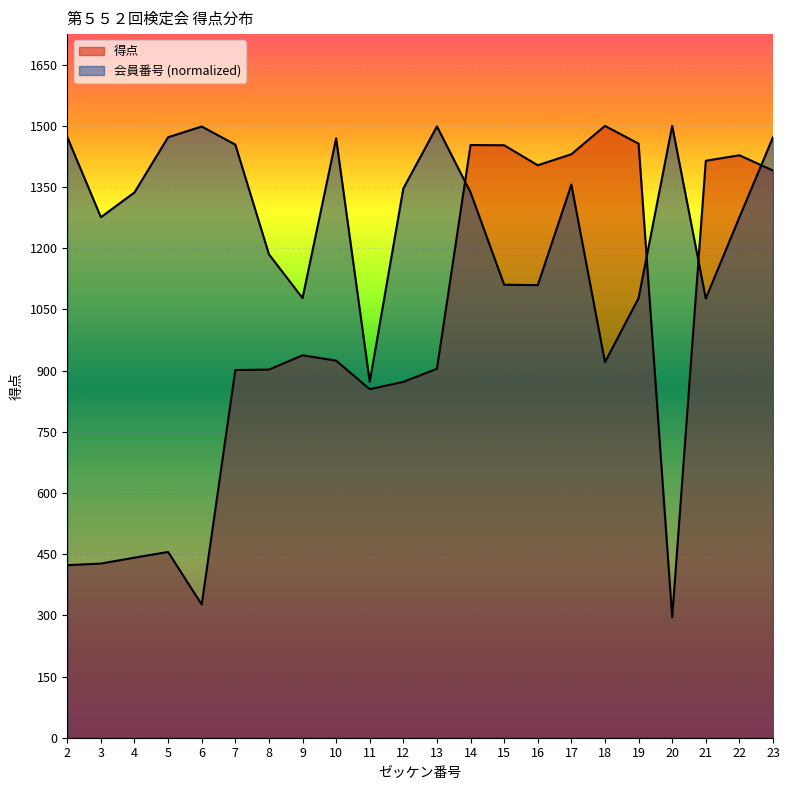

Between which two adjacent categories do 得点 and 会員番号 first intersect?

13 and 14